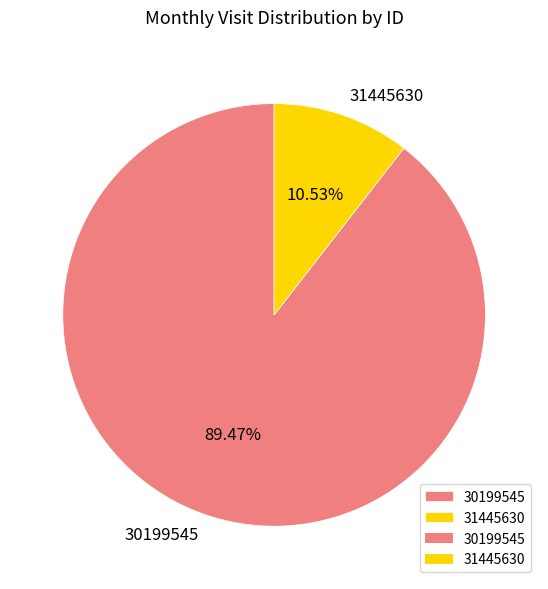

Count the number of slices in the pie.

2